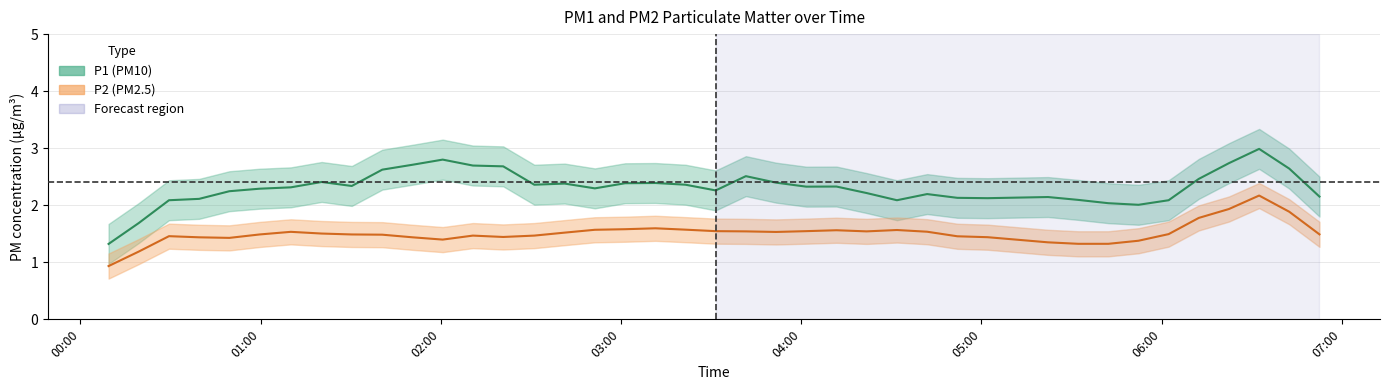

How many distinct data groups are displayed?

2